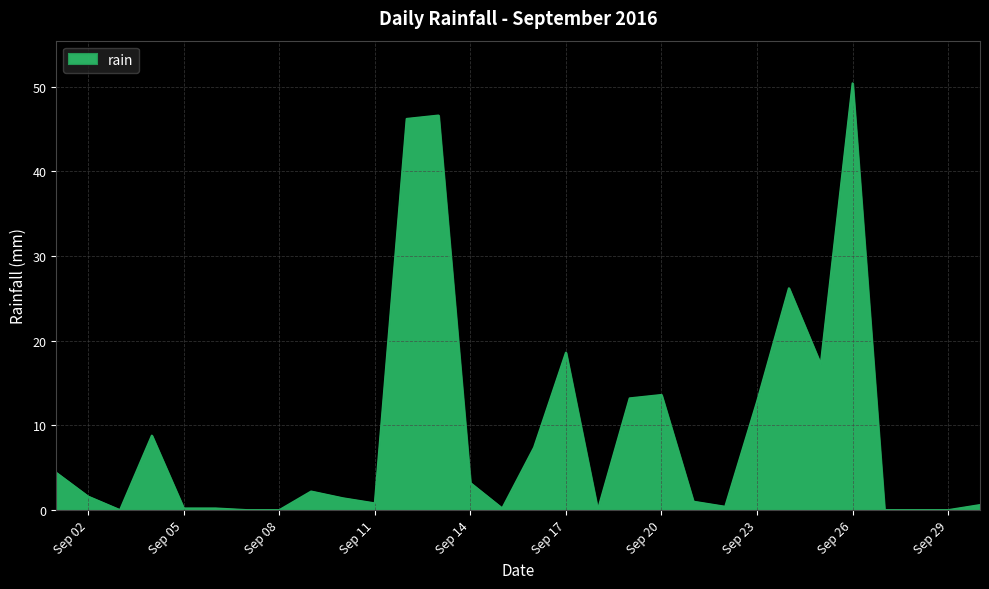

What is the difference between the second highest and minimum values?

46.6